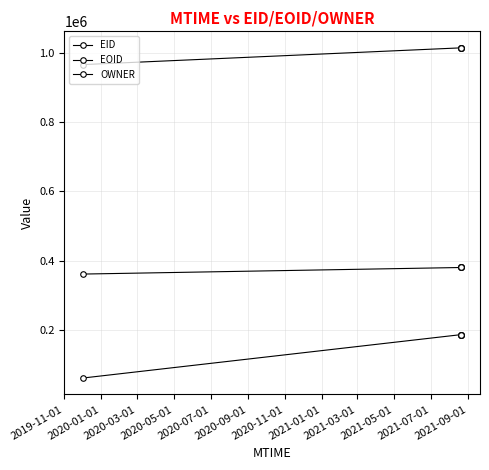

True or false: EID and OWNER intersect in this chart.

False